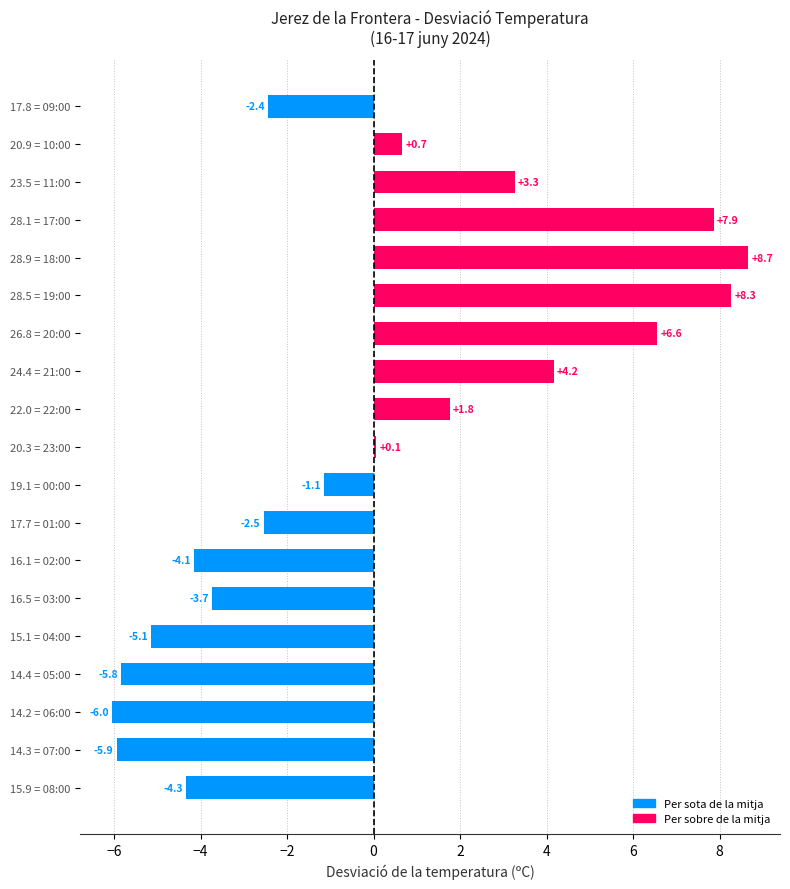

What is the difference between the values at 20.9 = 10:00 and 16.5 = 03:00?

4.4